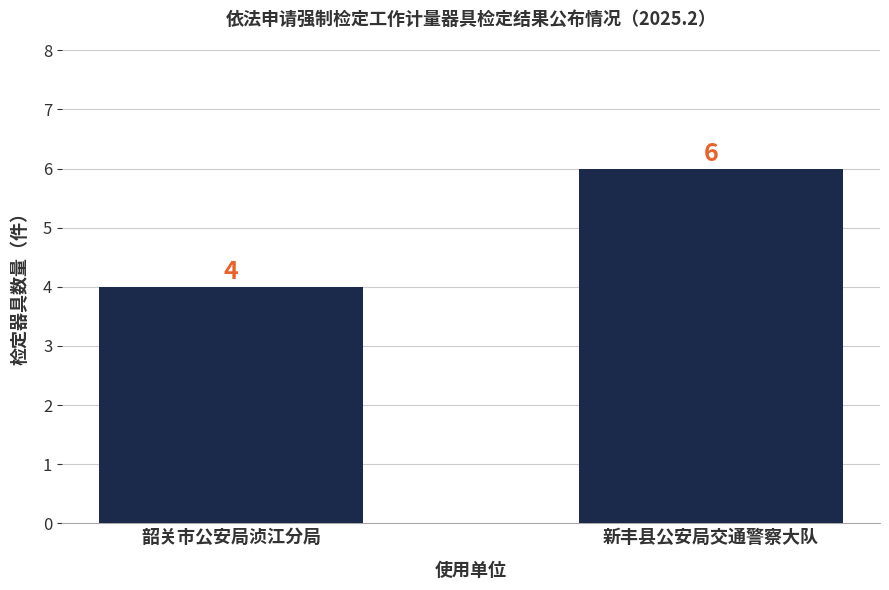

Reading left to right, what are all the values shown in this chart?

韶关市公安局浈江分局=4	新丰县公安局交通警察大队=6